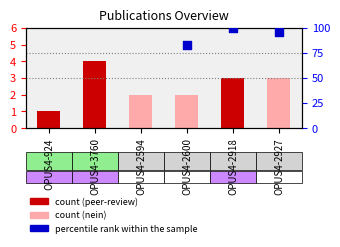

Between OPUS4-3760 and OPUS4-2594, which is larger?

OPUS4-3760